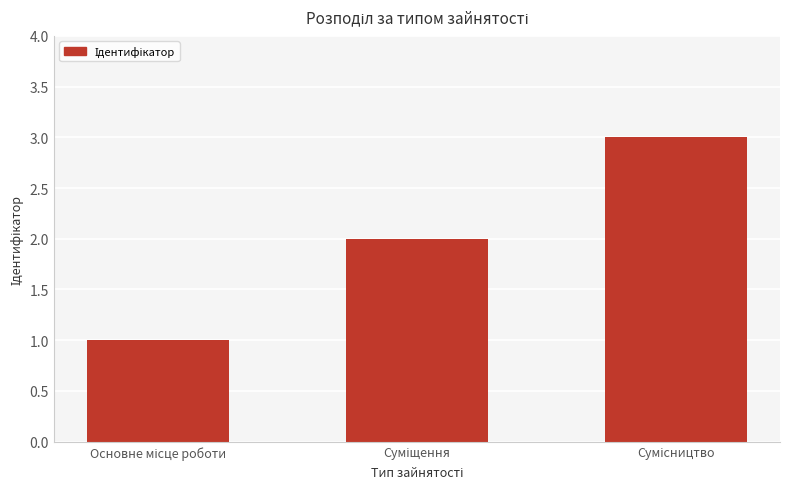

What is the sum of all values?

6